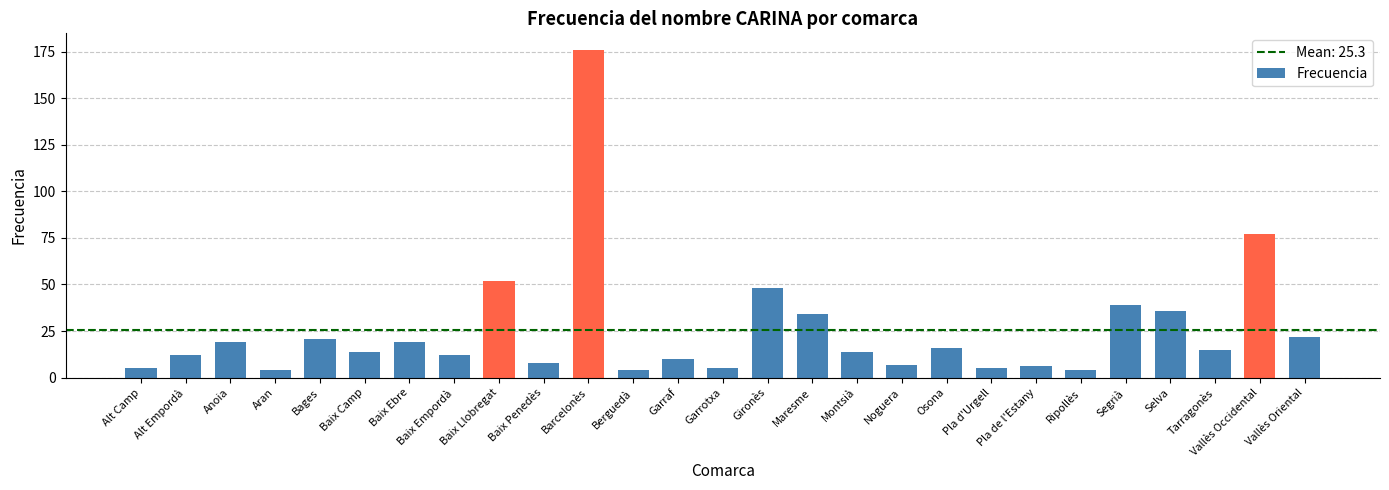

Which has a higher value, Pla de l'Estany or Barcelonès?

Barcelonès